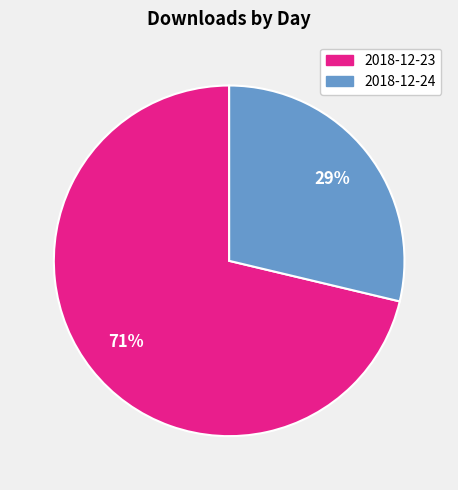

Combined, do 2018-12-23 and 2018-12-24 account for over 50%?

Yes